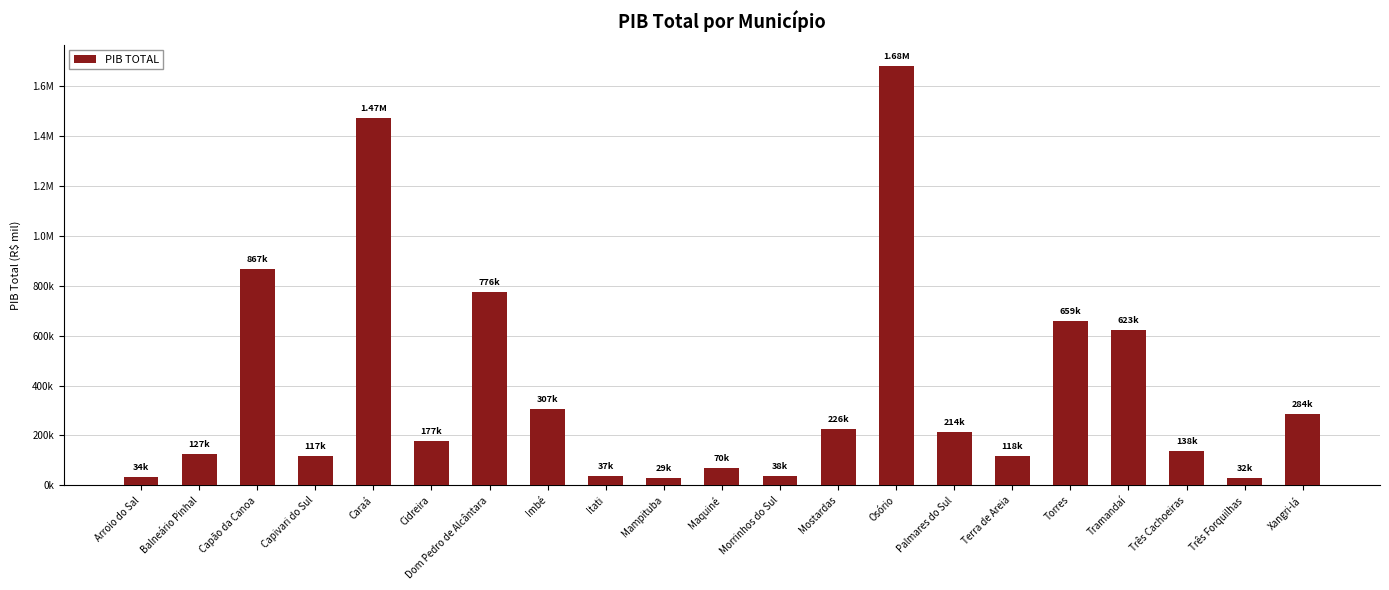

What position from the left is Balneário Pinhal?

2